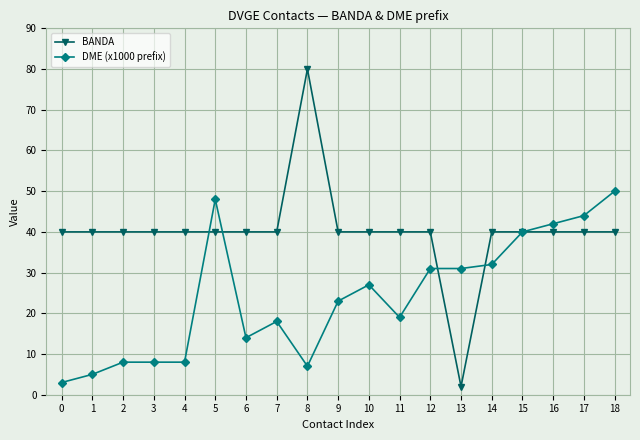

Is the value of DME (x1000 prefix) at 18 greater than the value of BANDA at 17?

Yes